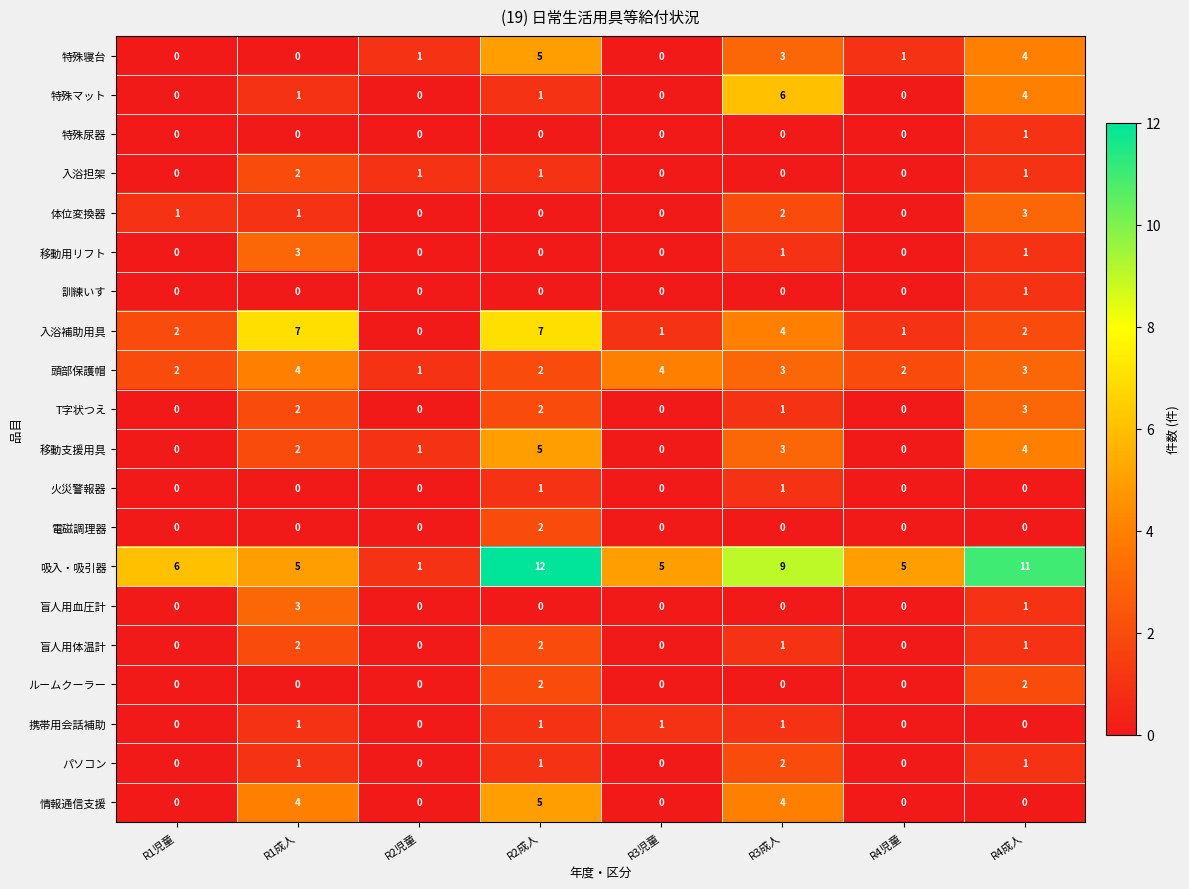

Count the 入浴補助用具 values in the range 1 to 7.

7